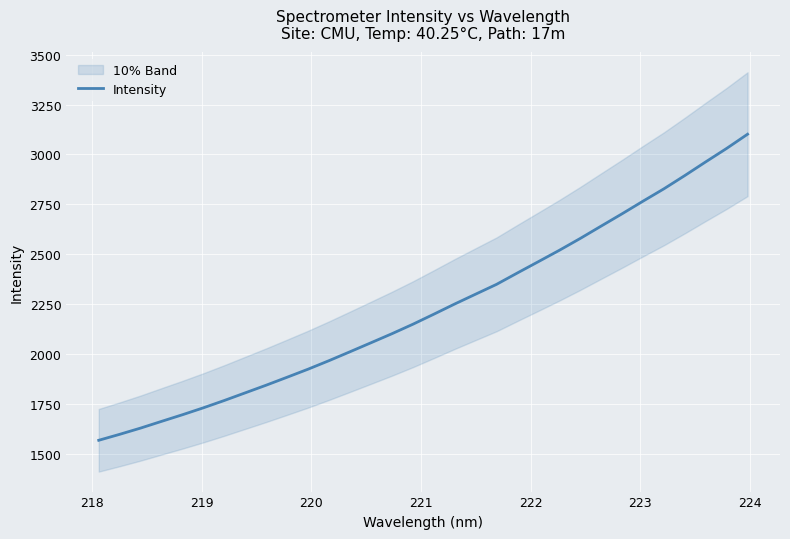

What is the highest value of the Intensity series?

3101.4